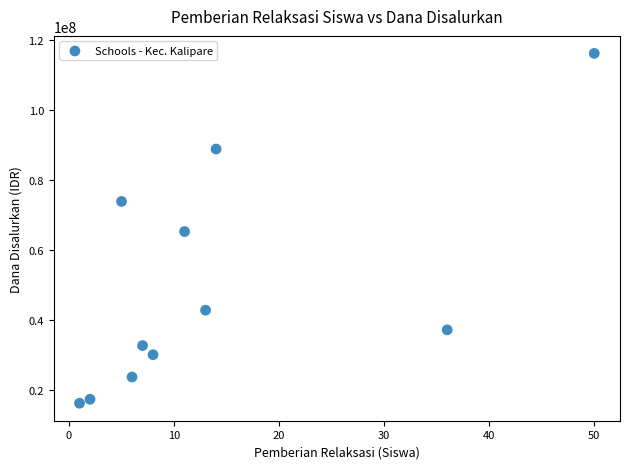

What is the range of X values (max minus min)?

49